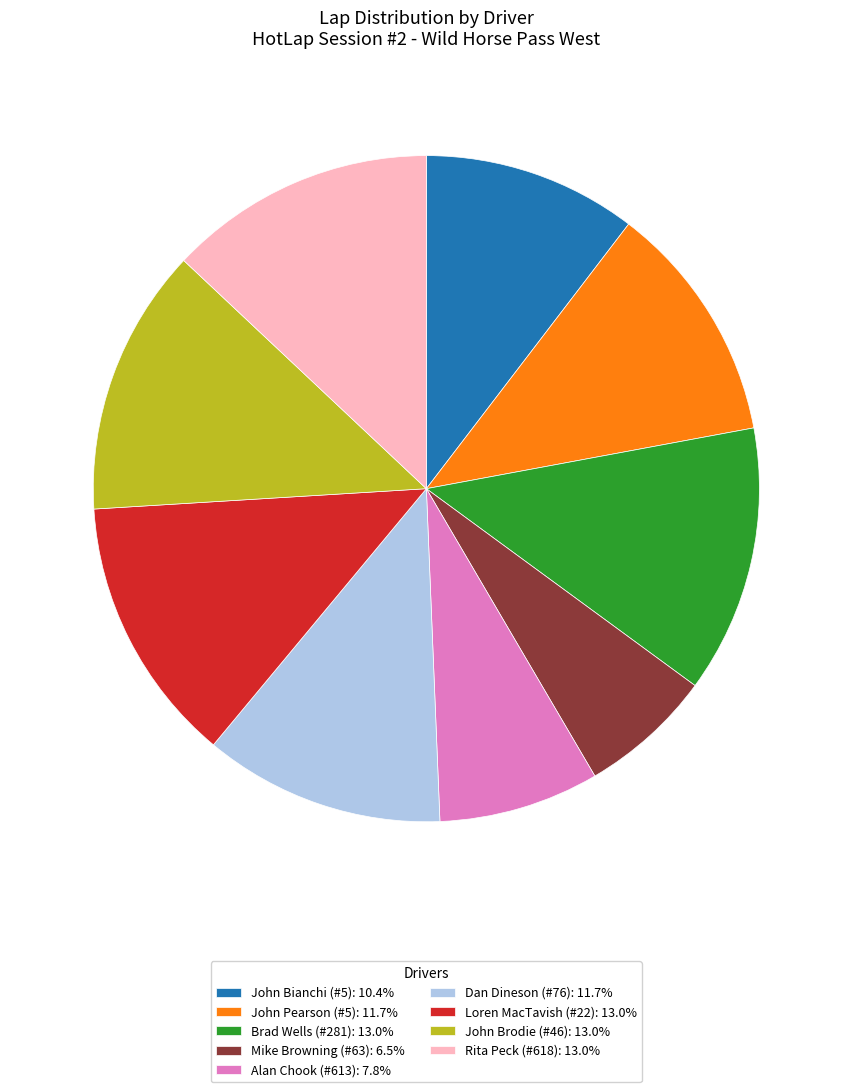

Approximately how many times larger is the value at Alan Chook (#613): 7.8% compared to Mike Browning (#63): 6.5%?

1.2